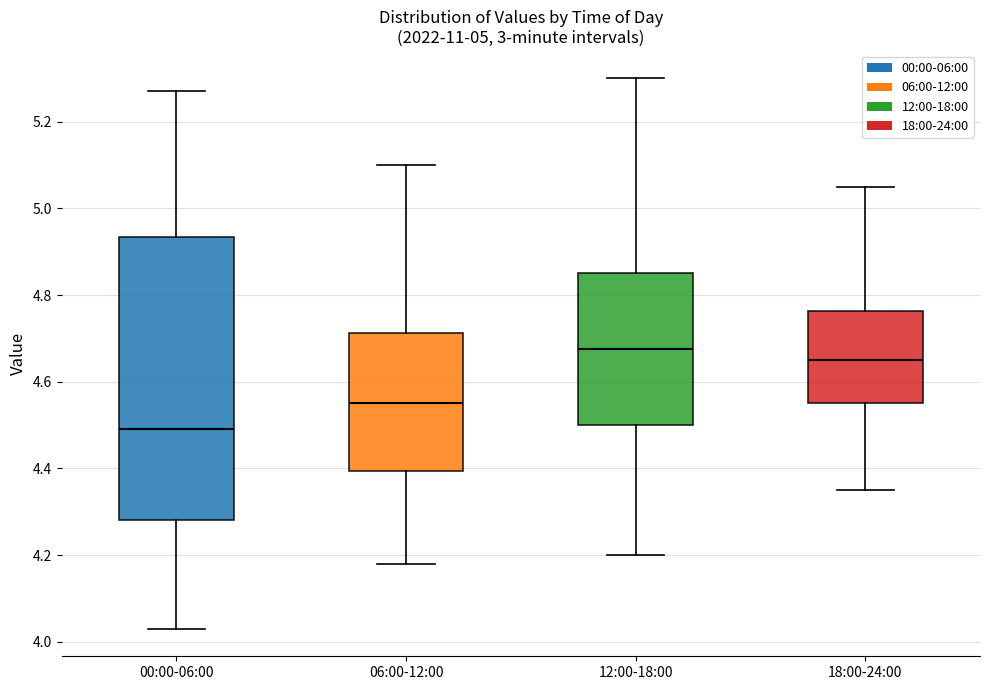

Which box's median line is the highest?

12:00-18:00